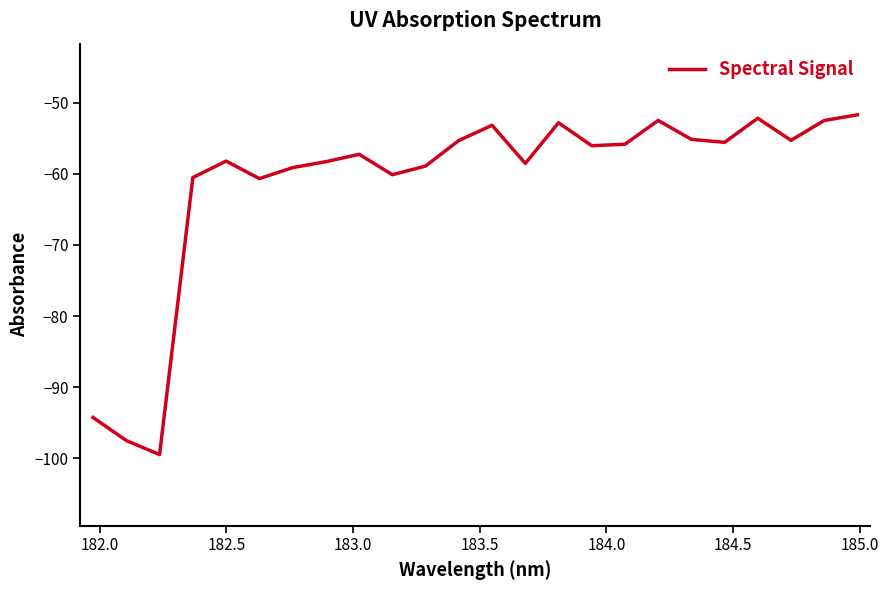

What is the minimum value shown in the chart?

-99.5